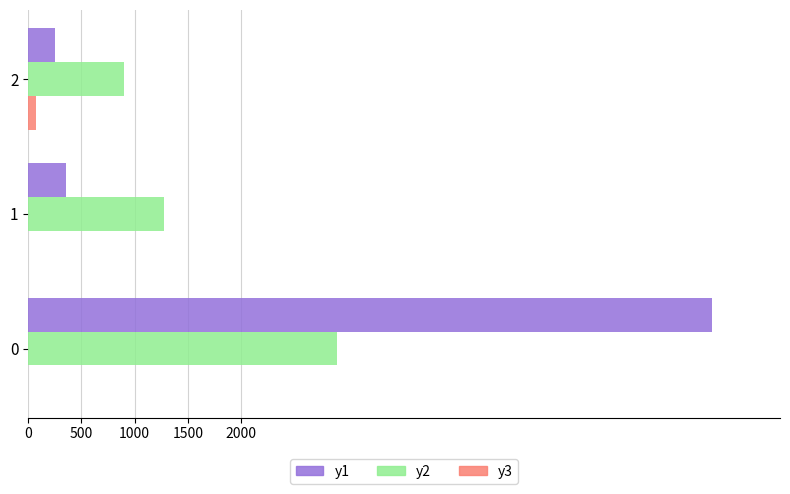

Reading left to right, extract all data points from this chart.

y1: 6421272	359095	256026
y2: 2898622	1278514	895923
y3: 0	0	72987